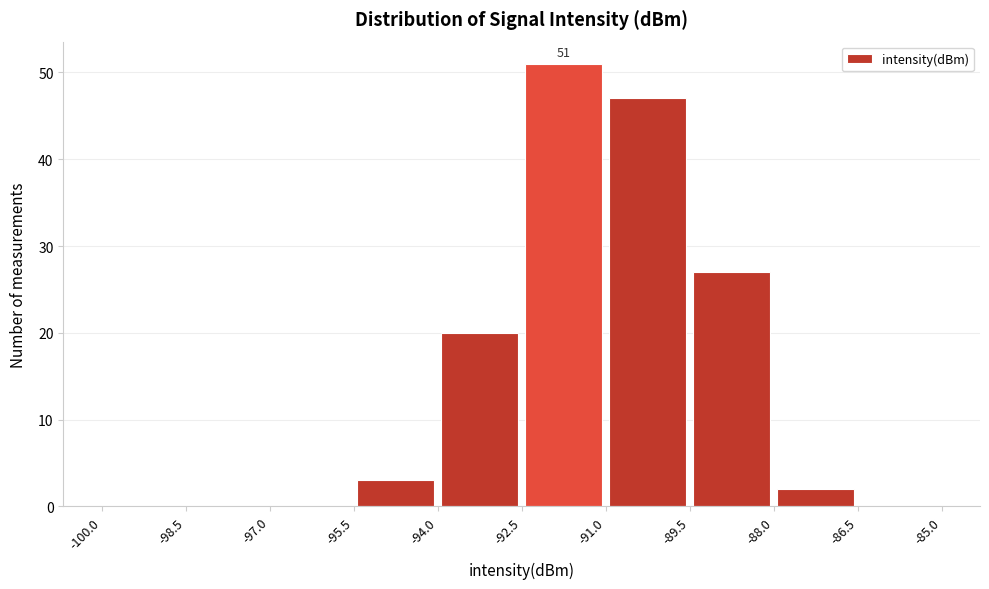

Over which range of the x-axis is the bar tallest?

-92.5 to -91.0